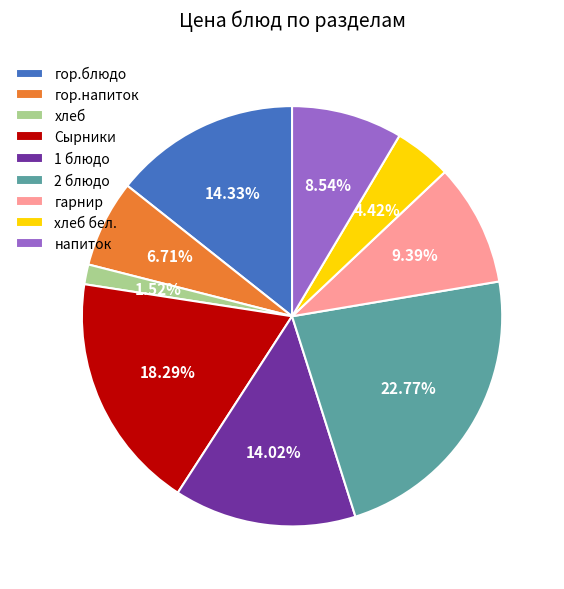

Do хлеб and Сырники together represent more than half of the pie?

No